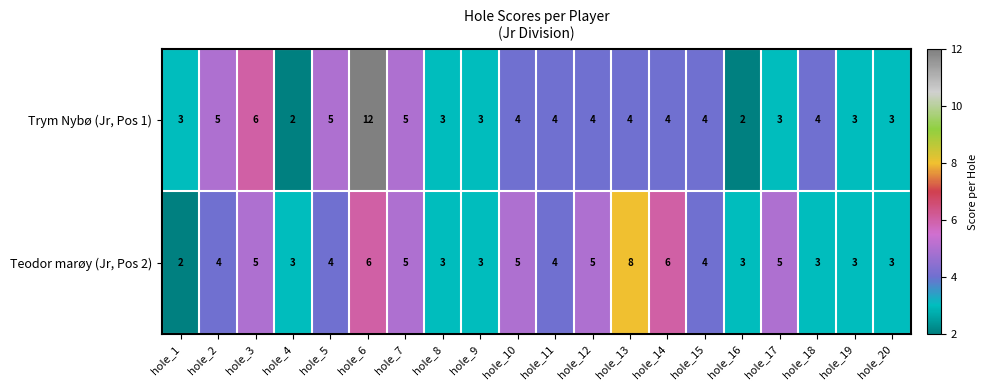

How many series are shown in this chart?

2